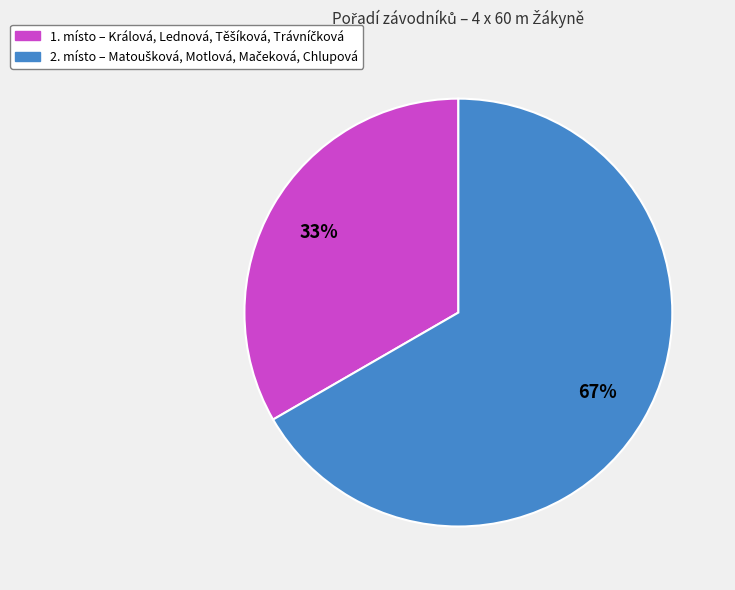

Count the number of slices in the pie.

2